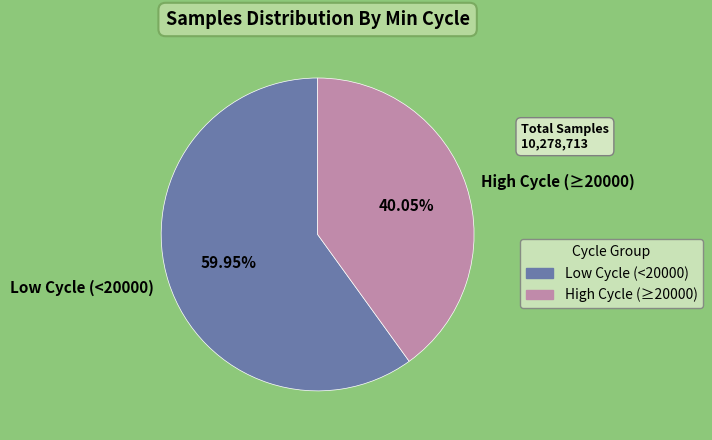

How many slices are in this pie chart?

2